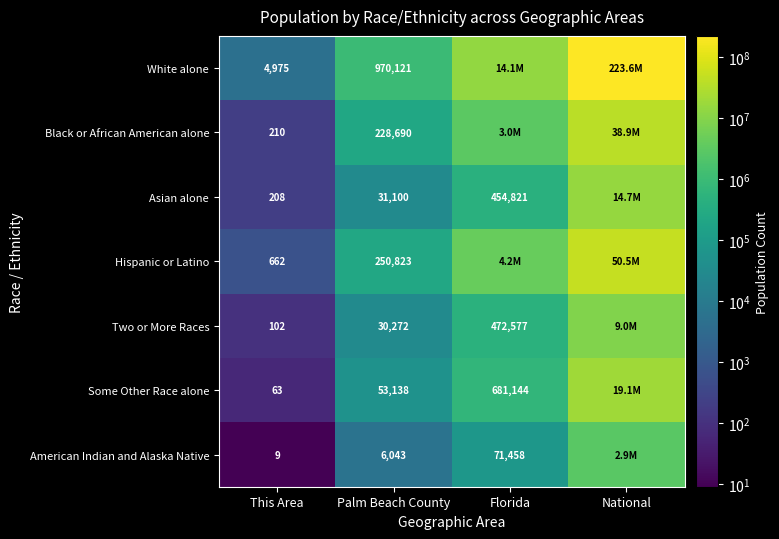

What is the difference between the American Indian and Alaska Native values at Palm Beach County and Florida?

65415